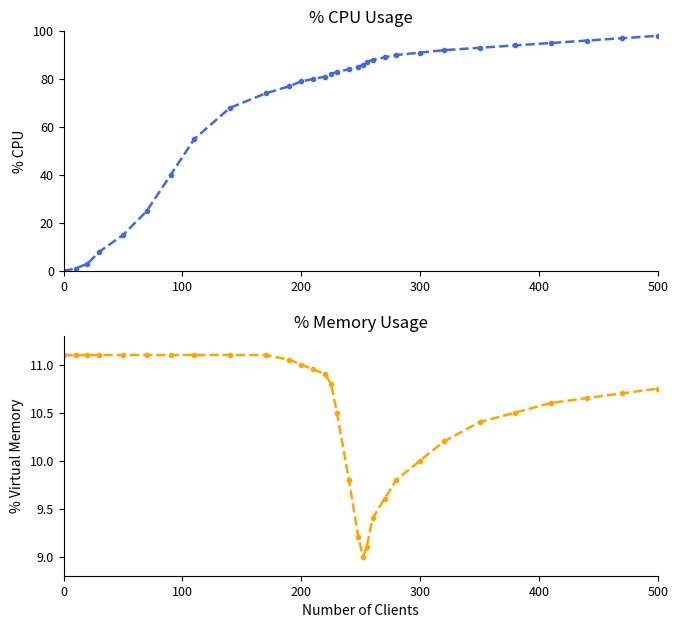

At how many categories does at least one series exceed 43?

24